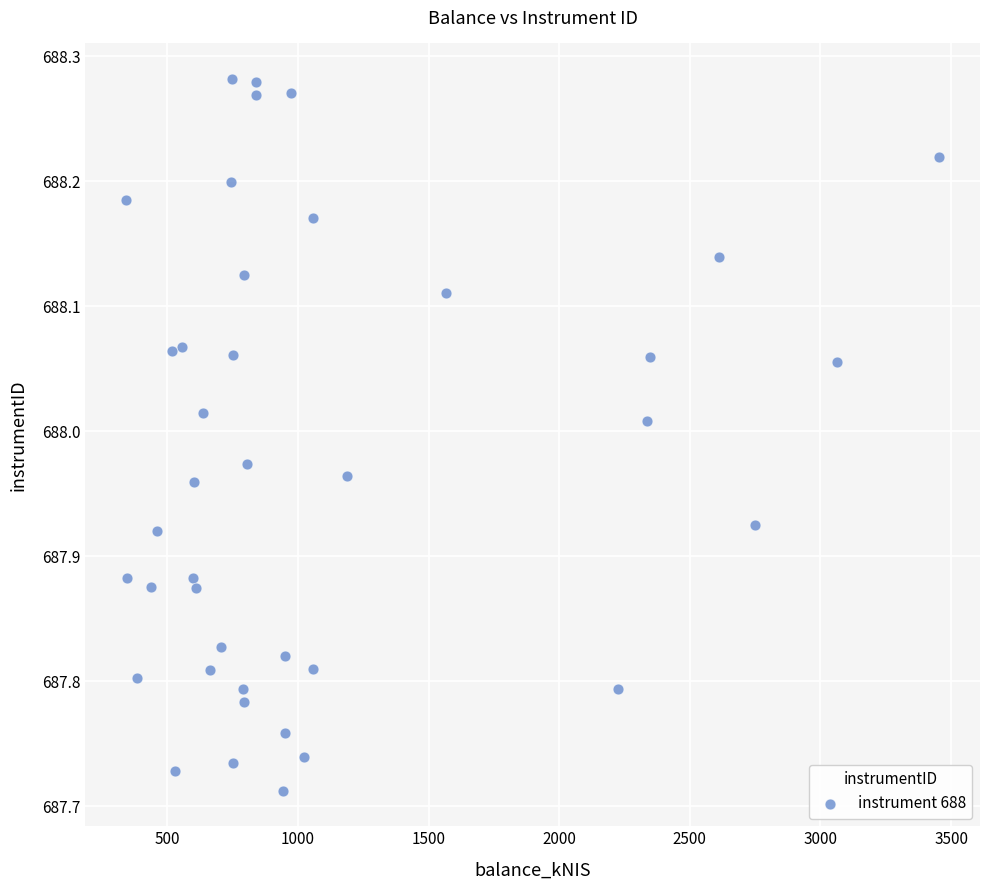

What is the range of X values (max minus min)?

3114.1